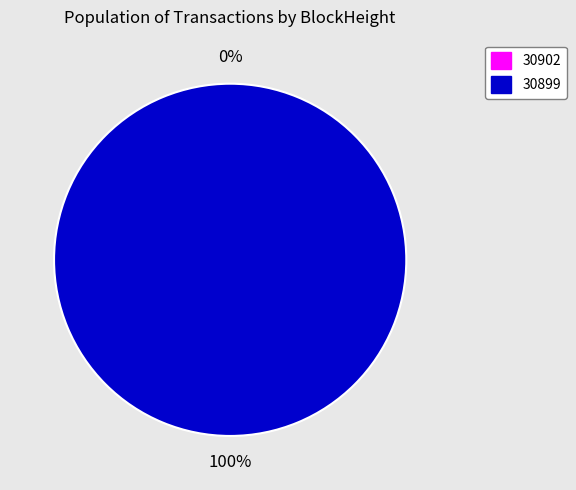

How many slices are in this pie chart?

2